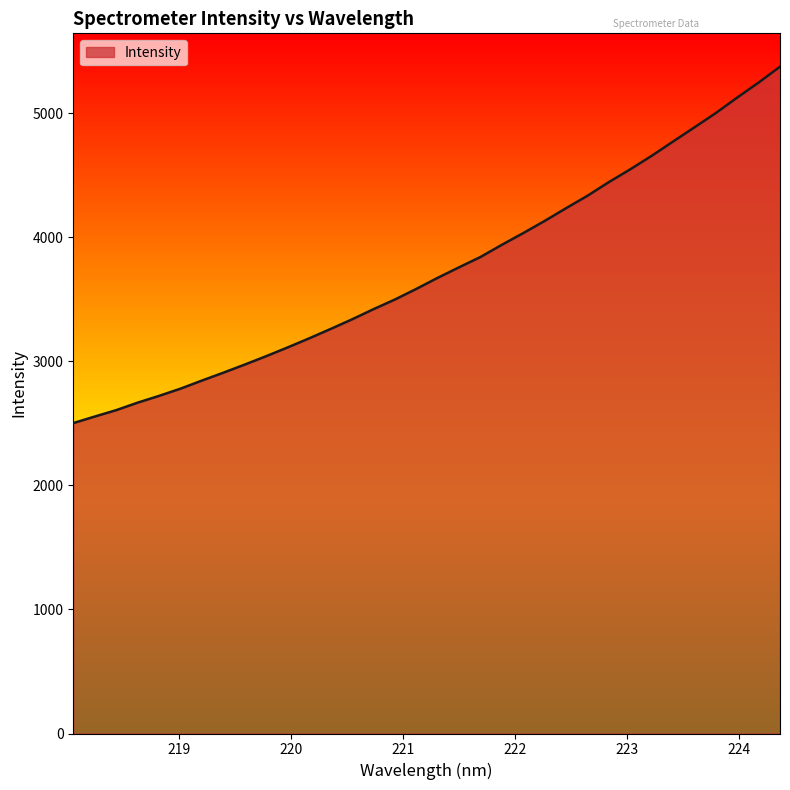

What is the maximum value shown in the chart?

5373.5